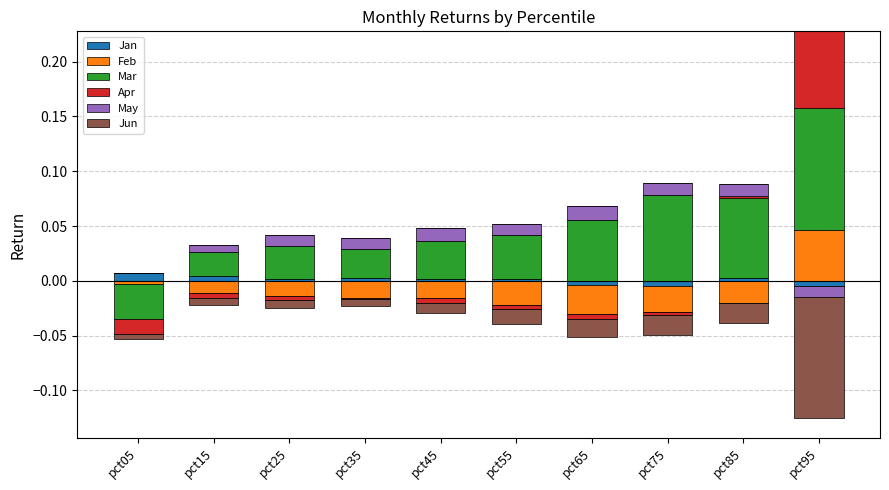

What is the difference between the maximum and minimum values in the Apr series?

0.1